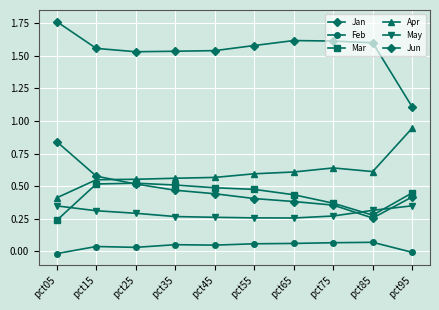

Reading left to right, what are all the values shown in this chart?

Jan: 0.8	0.6	0.5	0.5	0.4	0.4	0.4	0.4	0.3	0.4
Feb: -0.0	0.0	0.0	0.1	0.0	0.1	0.1	0.1	0.1	-0.0
Mar: 0.2	0.5	0.5	0.5	0.5	0.5	0.4	0.4	0.3	0.4
Apr: 0.4	0.5	0.6	0.6	0.6	0.6	0.6	0.6	0.6	0.9
May: 0.3	0.3	0.3	0.3	0.3	0.3	0.3	0.3	0.3	0.3
Jun: 1.8	1.6	1.5	1.5	1.5	1.6	1.6	1.6	1.6	1.1